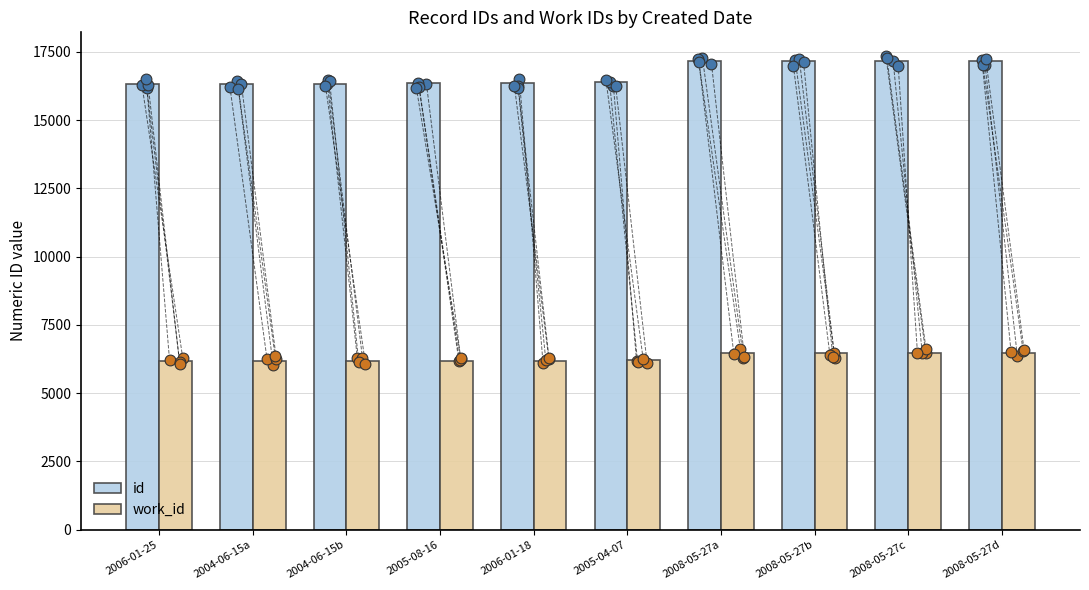

What is the total value across all series at 2005-08-16?

22520